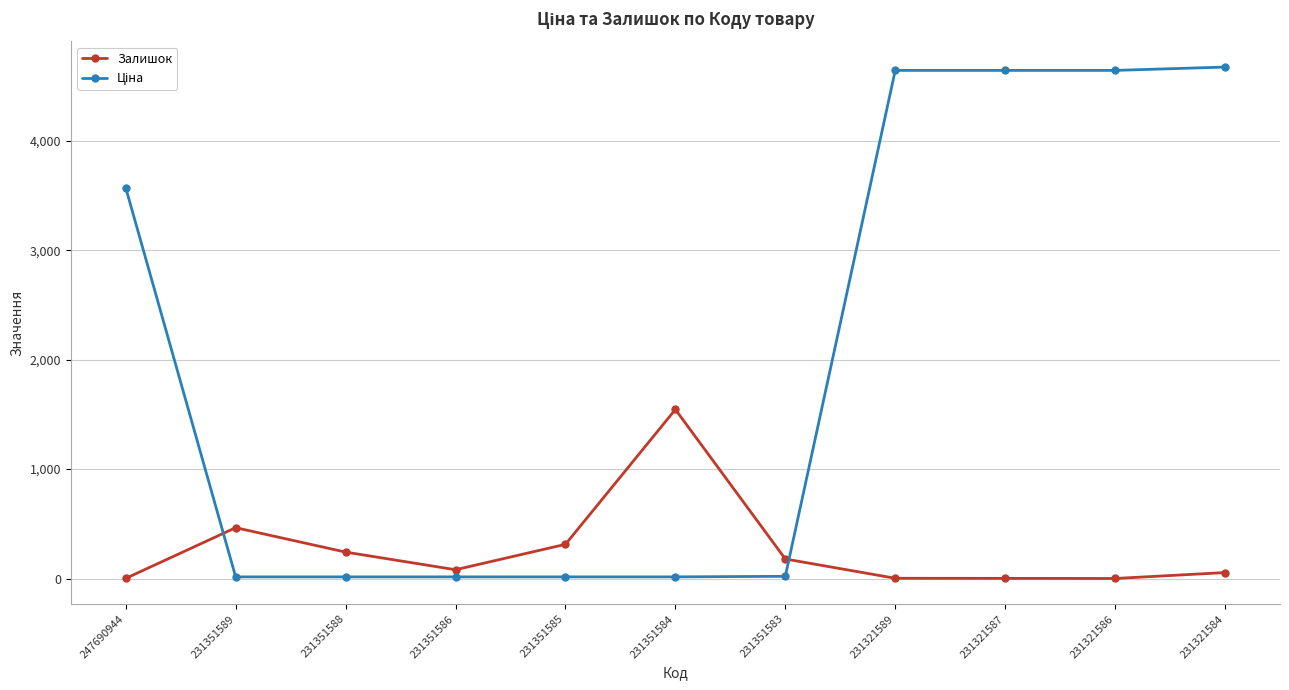

What is the difference between the maximum and minimum values in the Залишок series?

1544.0